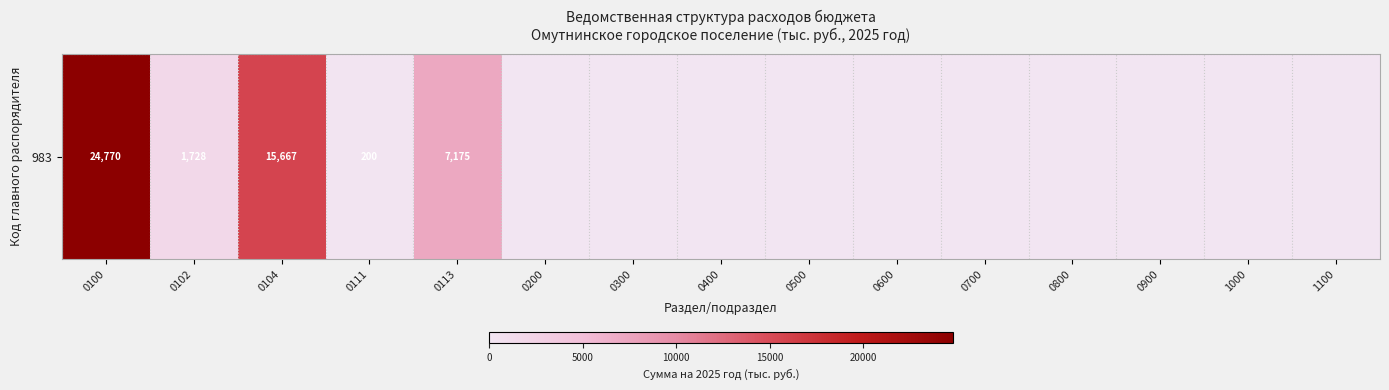

The chart shows a value of 17174.8 at 0500. True or false?

False